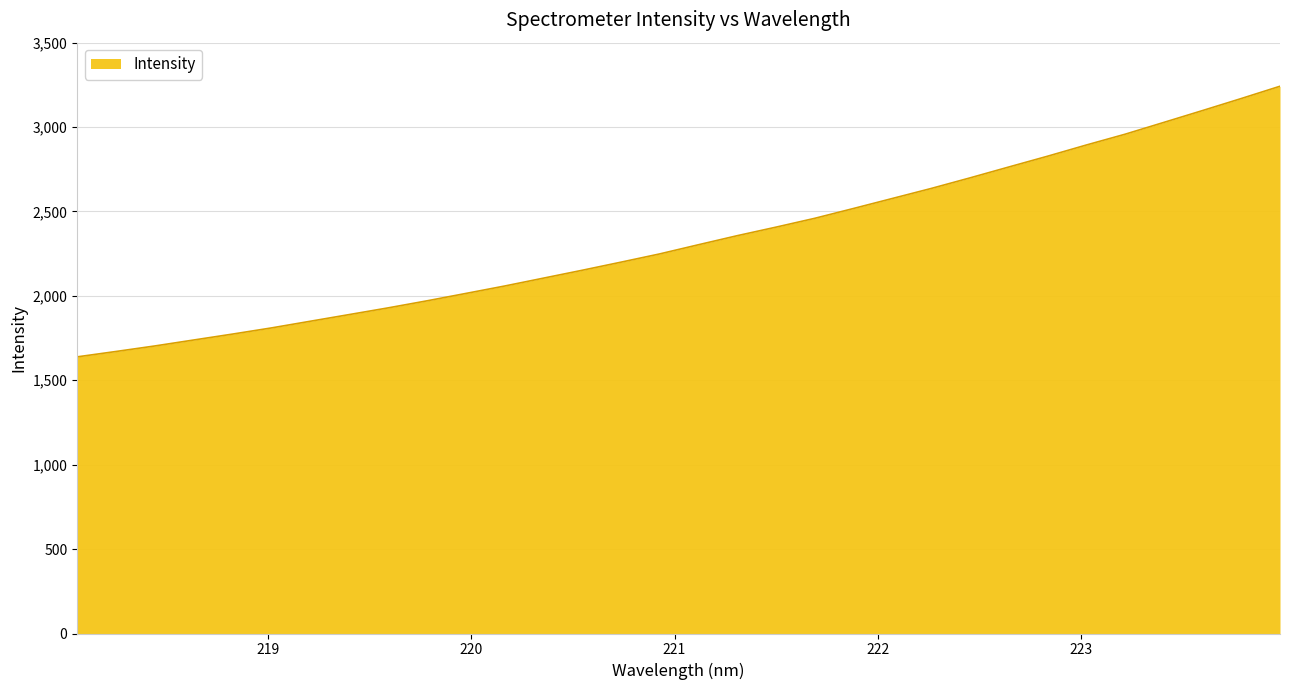

What is the difference between the maximum and minimum values?

1603.1